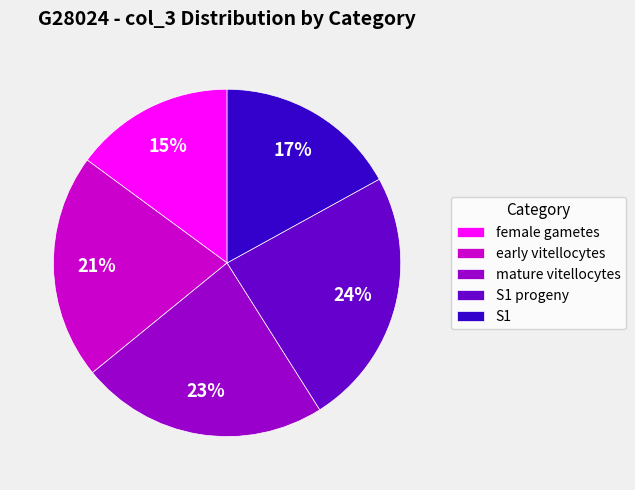

How many segments does this pie chart have?

5